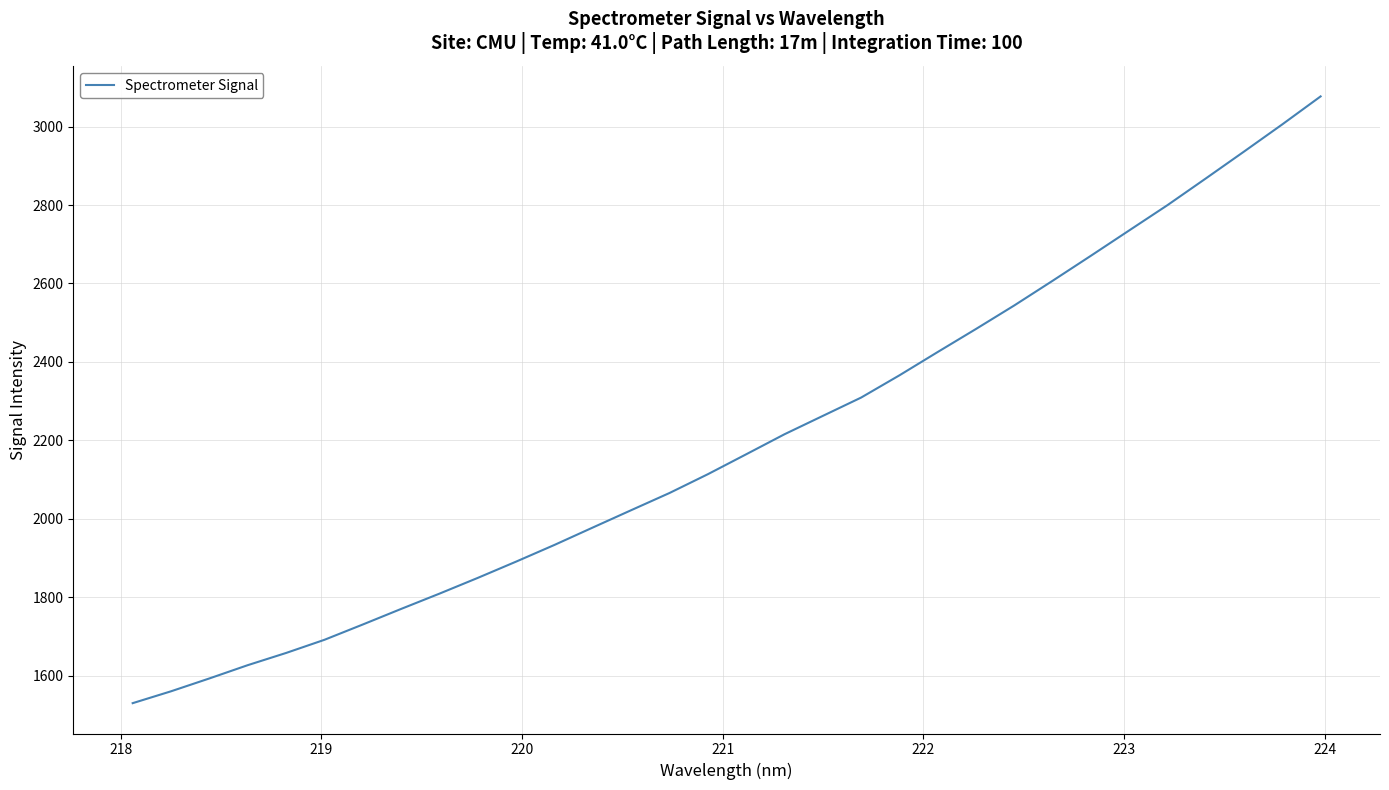

What is the difference between the maximum and minimum values?

1547.7